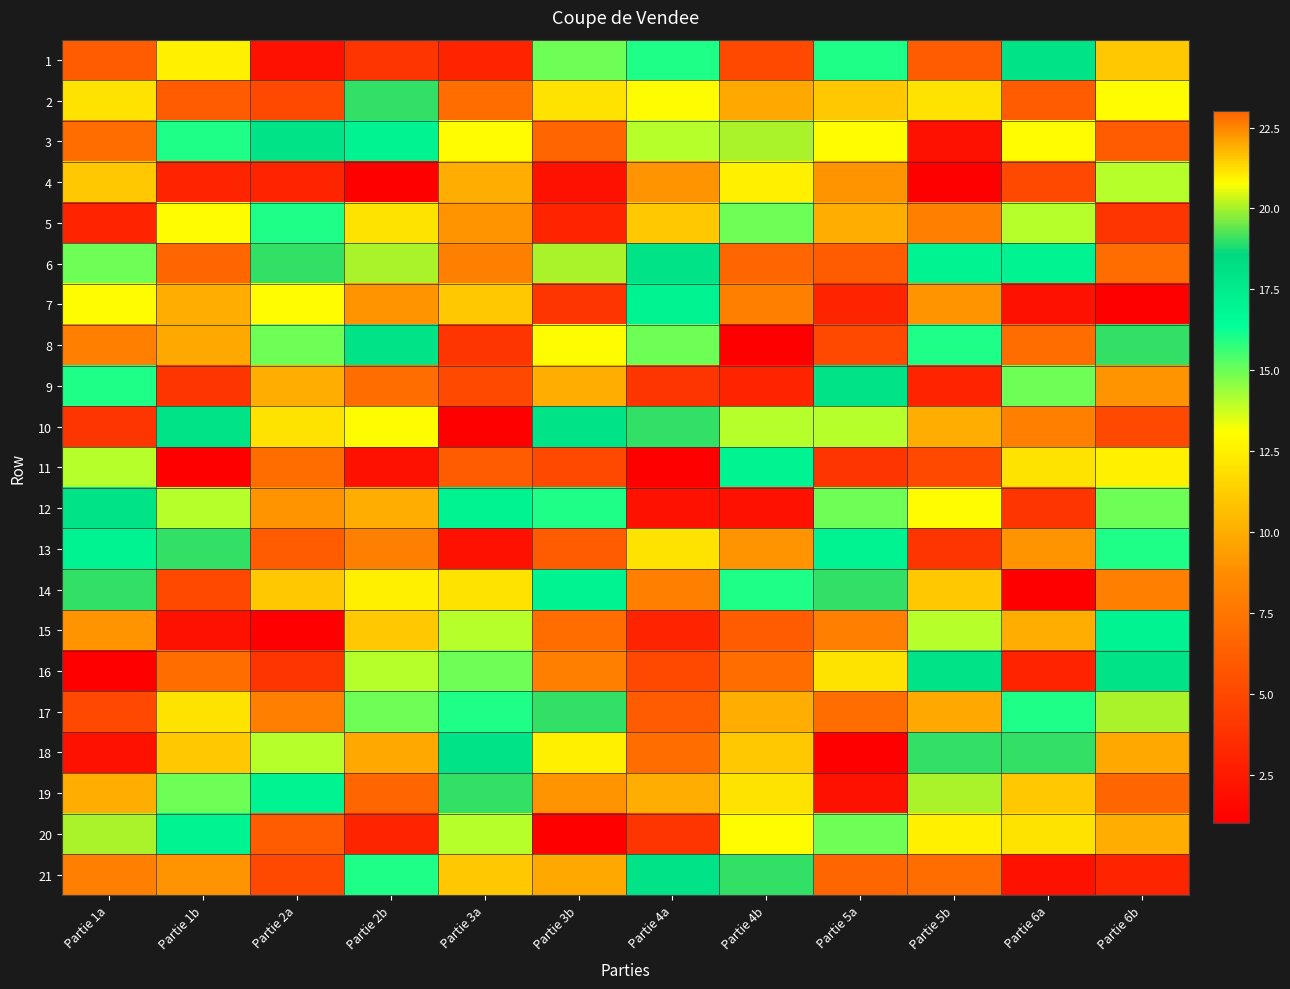

What is the difference between the highest and lowest values at Partie 3a?

18